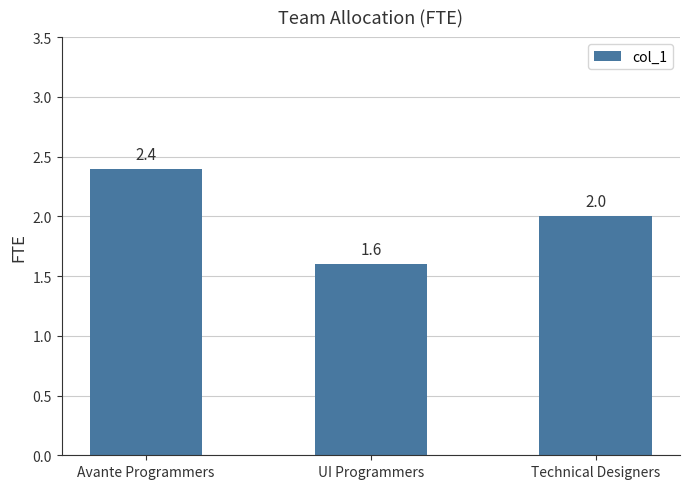

Between Avante Programmers and UI Programmers, which is larger?

Avante Programmers